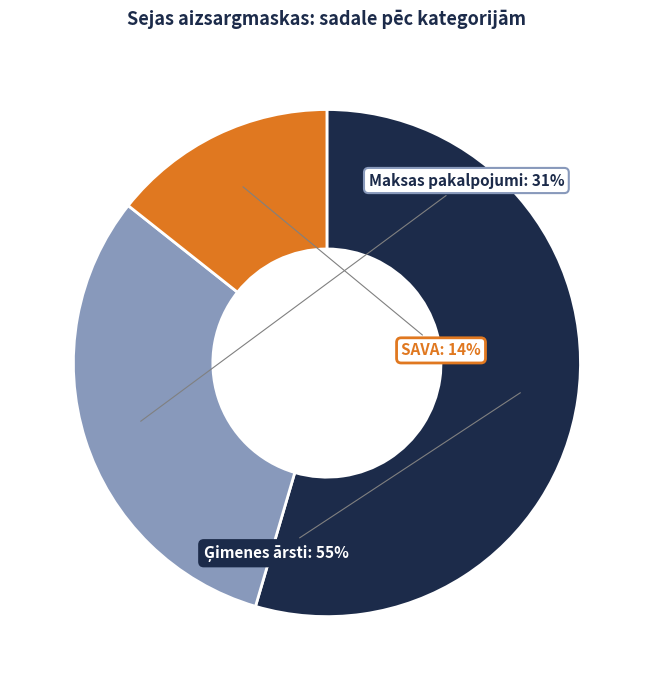

To the nearest percent, what is the average slice percentage?

33%